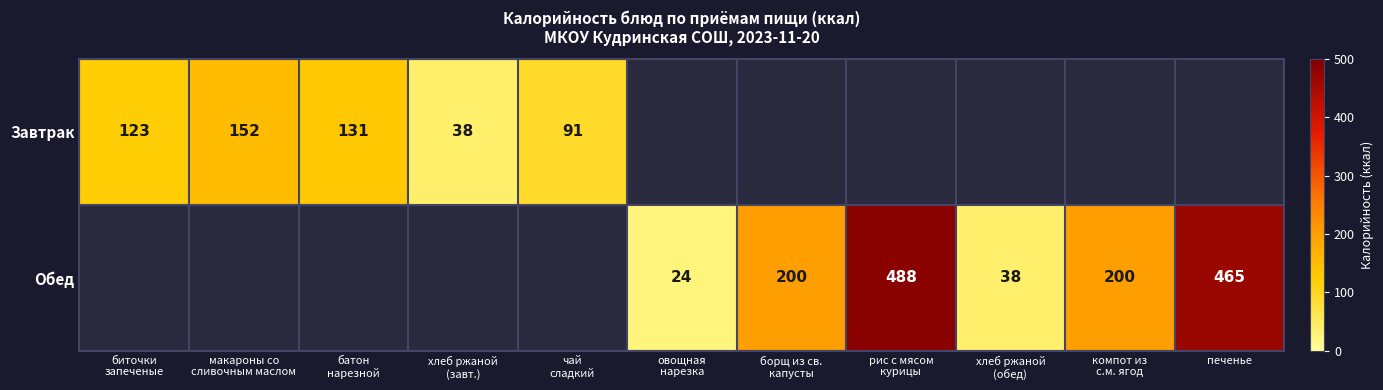

The value of Обед at печенье is 465. True or false?

True